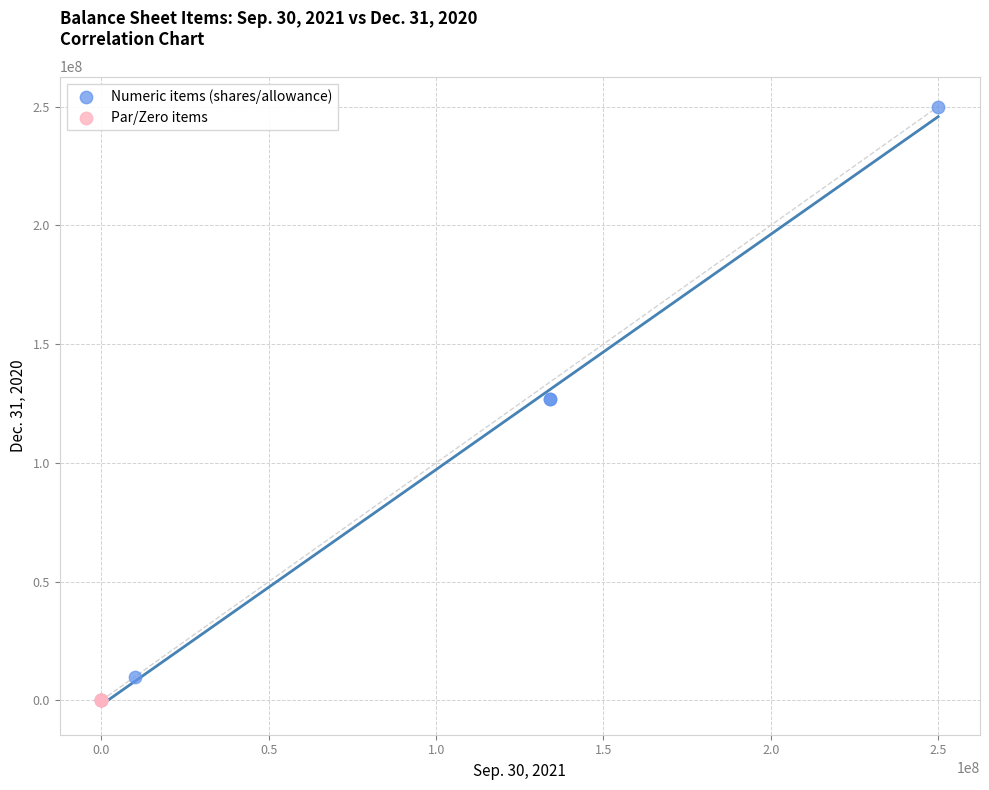

Which series reaches the maximum Y coordinate?

Numeric items (shares/allowance)